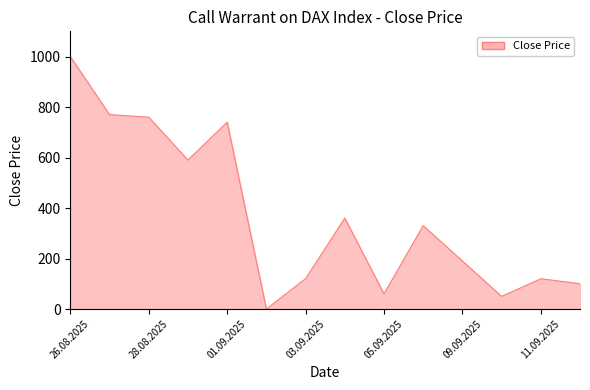

What is the maximum value shown in the chart?

1000